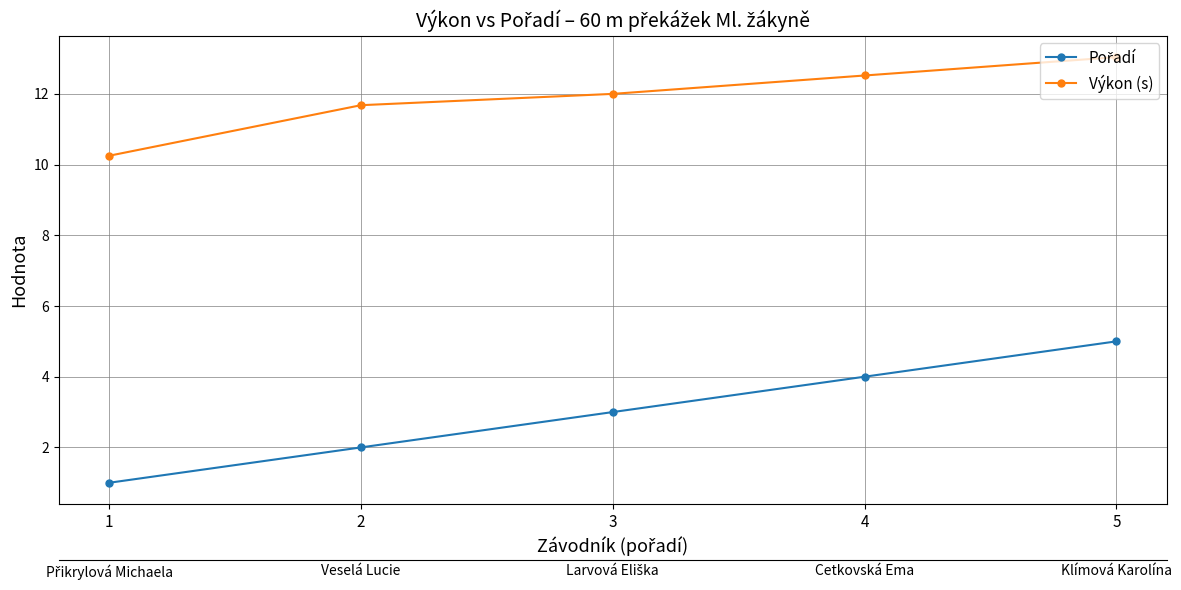

What is the lowest value of the Pořadí series?

1.0